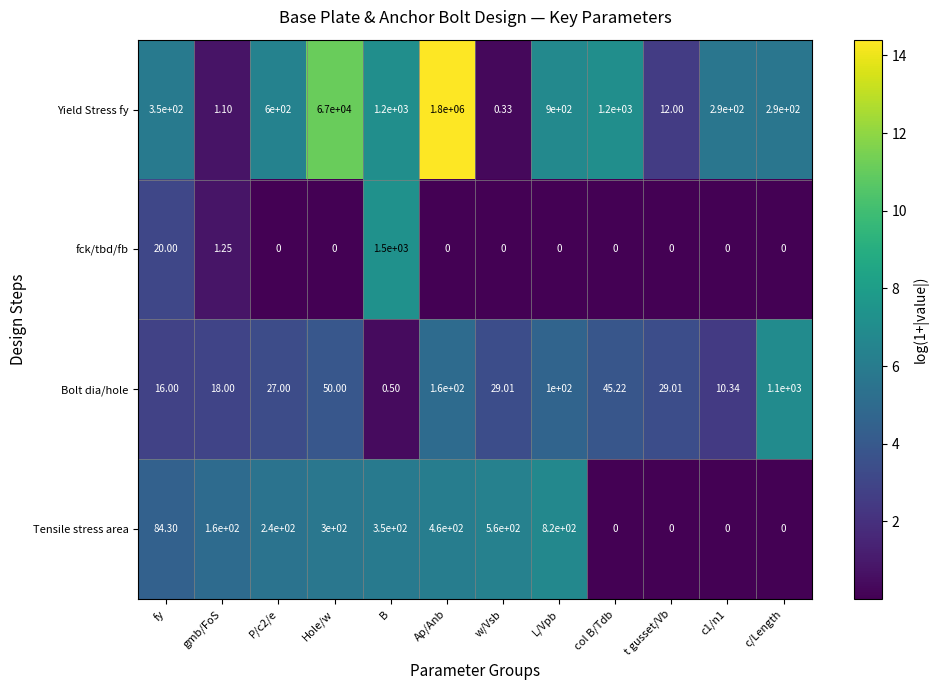

How many series are shown in this chart?

4